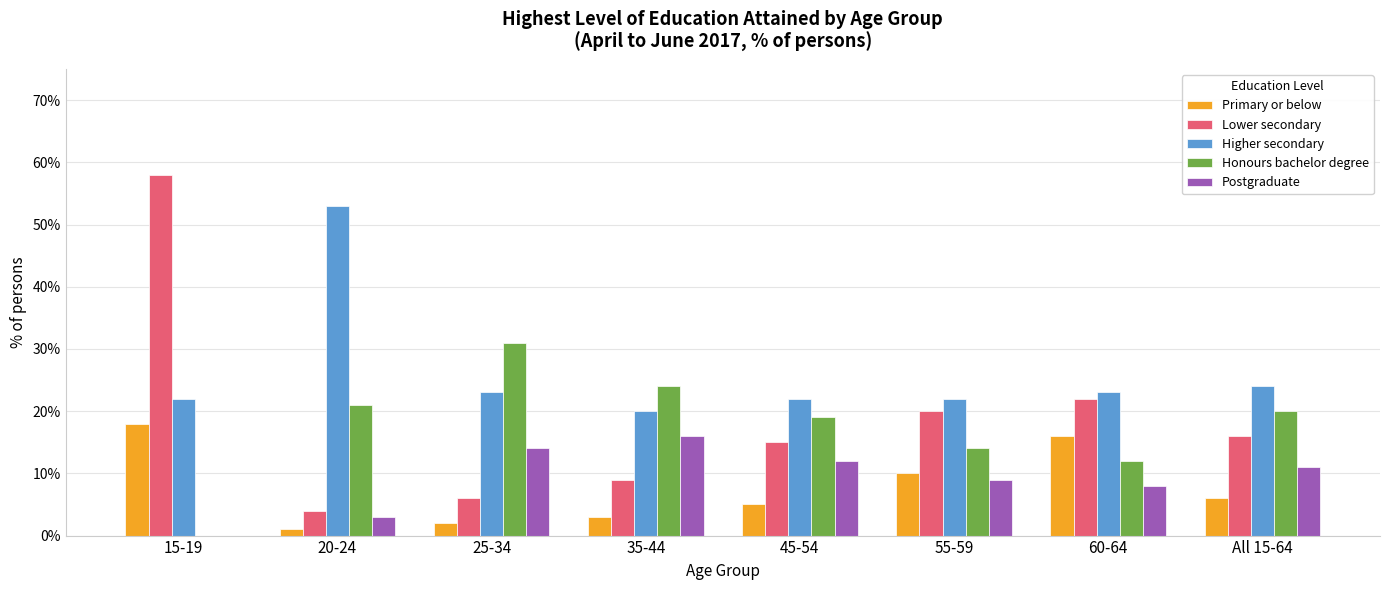

Reading right to left, list all the values displayed in this chart.

Primary or below: All 15-64=6	60-64=16	55-59=10	45-54=5	35-44=3	25-34=2	20-24=1	15-19=18
Lower secondary: All 15-64=16	60-64=22	55-59=20	45-54=15	35-44=9	25-34=6	20-24=4	15-19=58
Higher secondary: All 15-64=24	60-64=23	55-59=22	45-54=22	35-44=20	25-34=23	20-24=53	15-19=22
Honours bachelor degree: All 15-64=20	60-64=12	55-59=14	45-54=19	35-44=24	25-34=31	20-24=21	15-19=0
Postgraduate: All 15-64=11	60-64=8	55-59=9	45-54=12	35-44=16	25-34=14	20-24=3	15-19=0